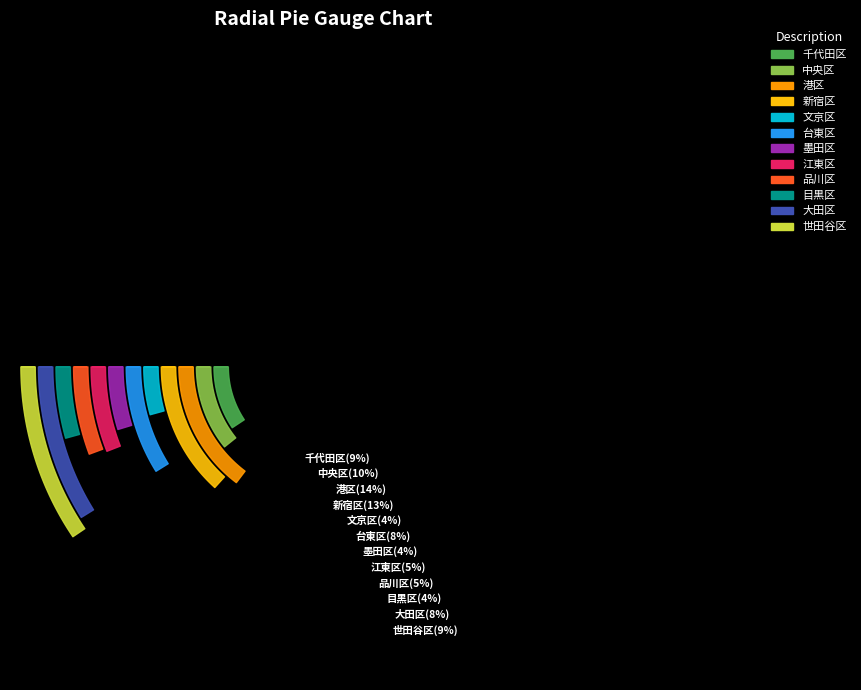

What percentage is the 新宿区 slice, to the nearest percent?

13%